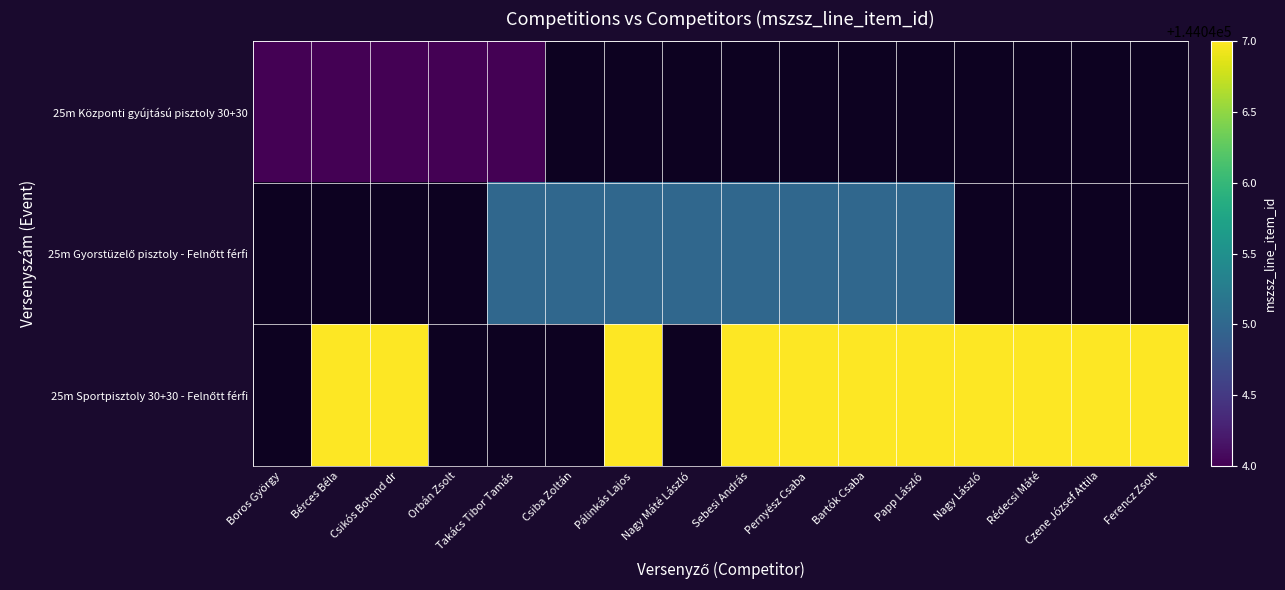

At how many categories does at least one series exceed 144044?

14